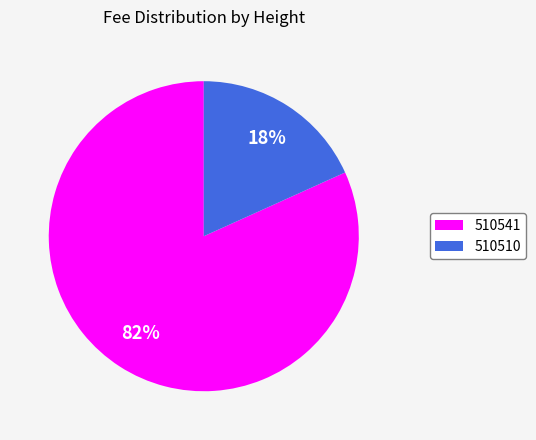

To the nearest percent, what is the combined percentage of 510510 and 510541?

100%